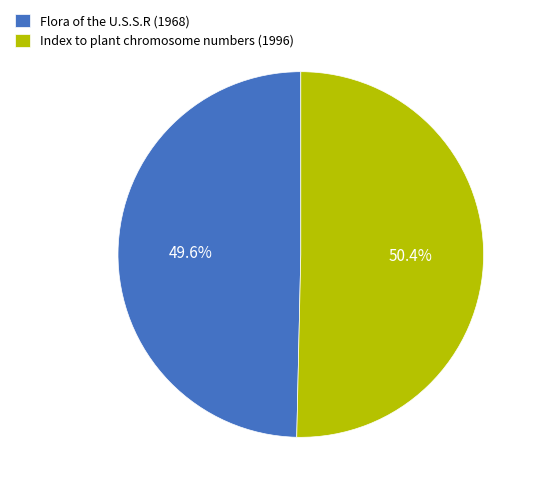

Does Flora of the U.S.S.R (1968) account for over 50% of the chart?

No